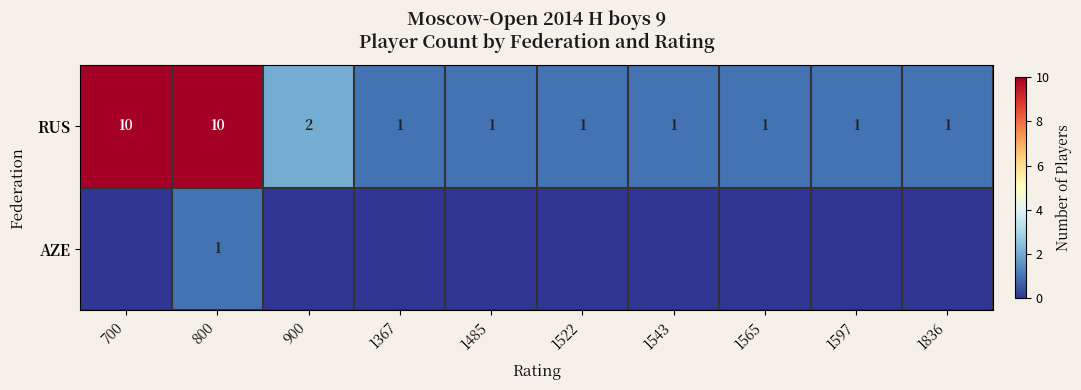

True or false: AZE has a value of 1 at 800.

True